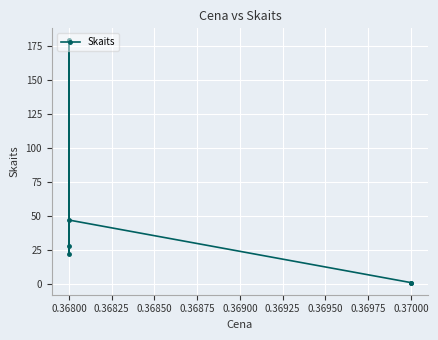

What is the smallest value displayed?

1